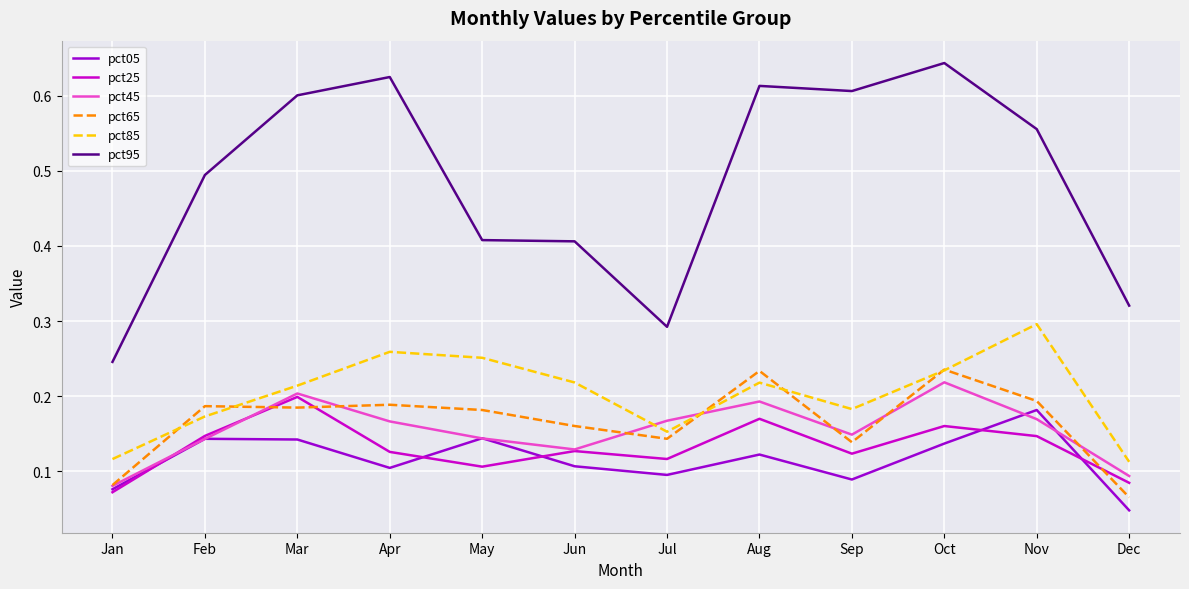

Which series has the widest spread of values?

pct95